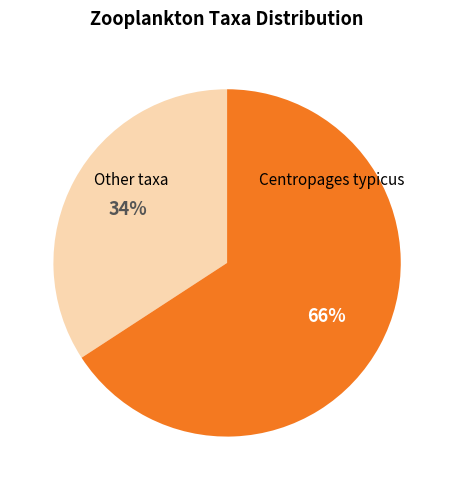

To the nearest percent, what is the difference between the largest and smallest slice percentages?

32%